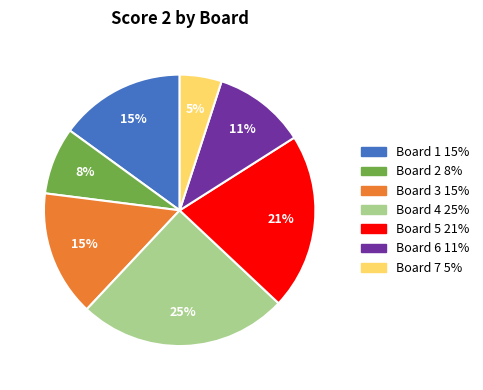

To the nearest percent, what is the average slice percentage?

14%